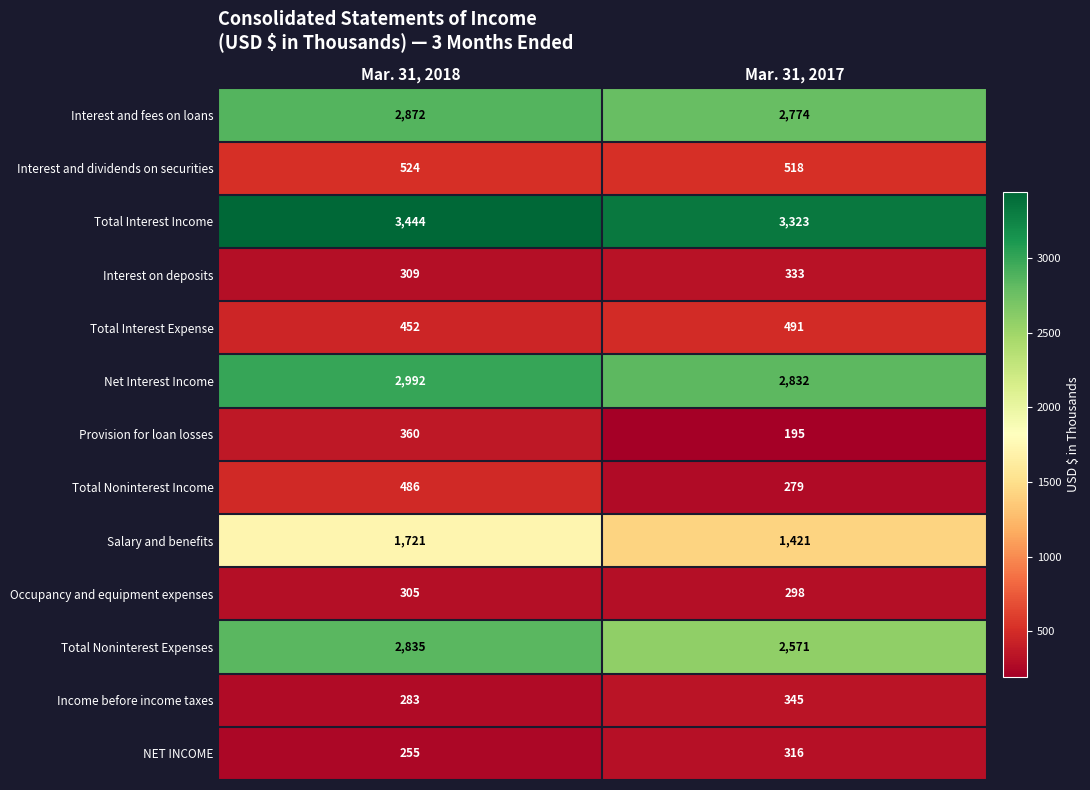

The value of Occupancy and equipment expenses at Mar. 31, 2018 is 305. True or false?

True